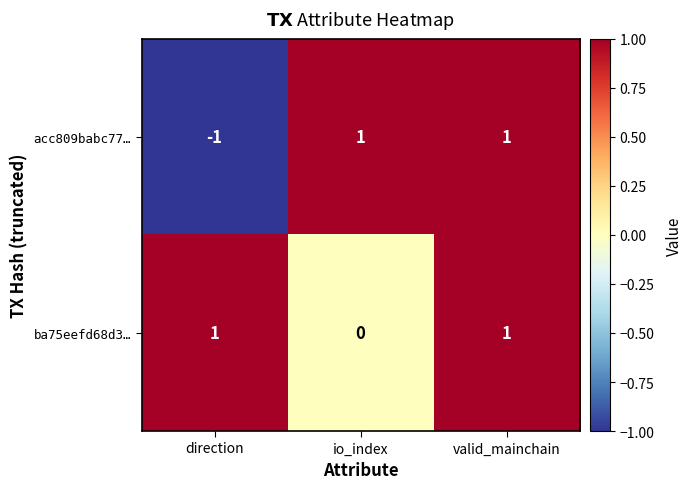

Which series has the widest spread of values?

acc809babc77…